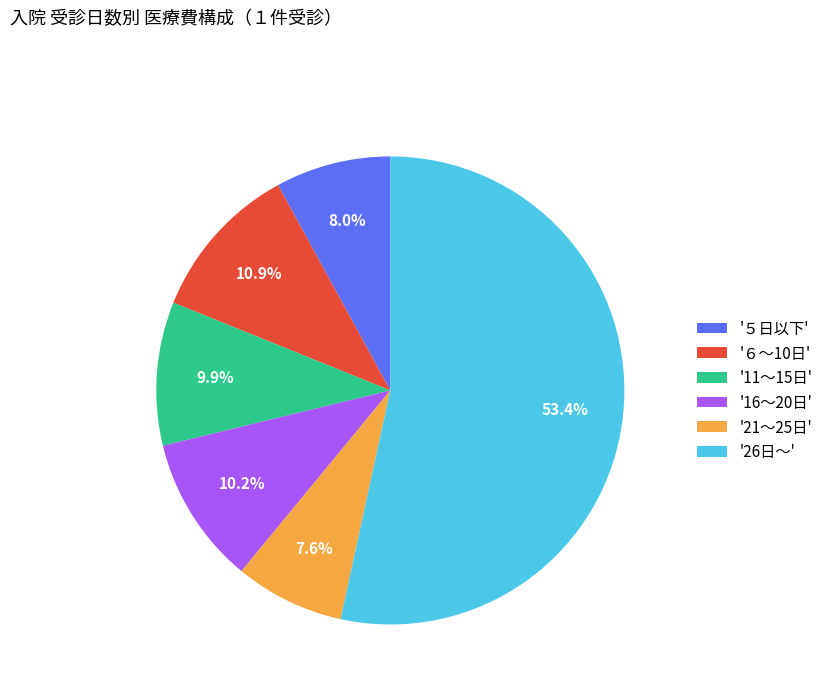

How many segments does this pie chart have?

6